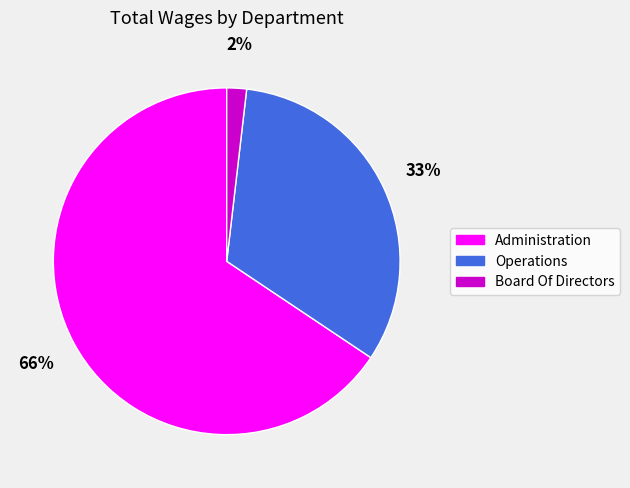

To the nearest percent, what is the average slice percentage?

33%